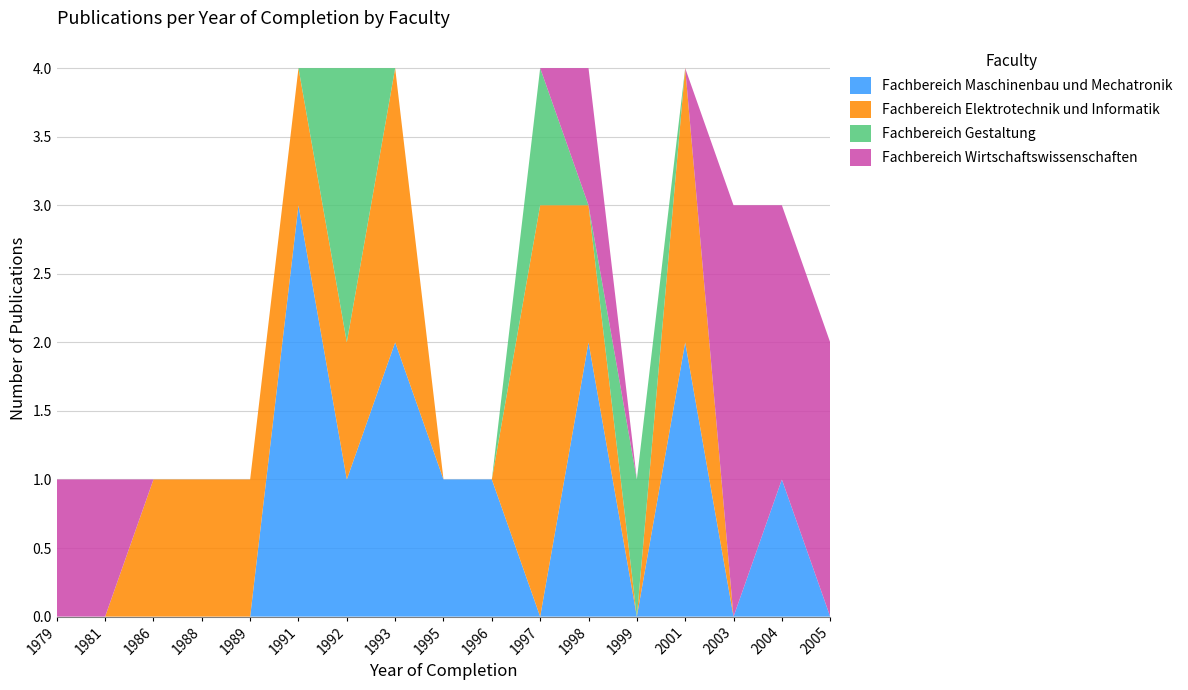

Reading left to right, transcribe all the data shown in this chart.

Fachbereich Maschinenbau und Mechatronik: 1979=0	1981=0	1986=0	1988=0	1989=0	1991=3	1992=1	1993=2	1995=1	1996=1	1997=0	1998=2	1999=0	2001=2	2003=0	2004=1	2005=0
Fachbereich Elektrotechnik und Informatik: 1979=0	1981=0	1986=1	1988=1	1989=1	1991=1	1992=1	1993=2	1995=0	1996=0	1997=3	1998=1	1999=0	2001=2	2003=0	2004=0	2005=0
Fachbereich Gestaltung: 1979=0	1981=0	1986=0	1988=0	1989=0	1991=0	1992=2	1993=0	1995=0	1996=0	1997=1	1998=0	1999=1	2001=0	2003=0	2004=0	2005=0
Fachbereich Wirtschaftswissenschaften: 1979=1	1981=1	1986=0	1988=0	1989=0	1991=0	1992=0	1993=0	1995=0	1996=0	1997=0	1998=1	1999=0	2001=0	2003=3	2004=2	2005=2